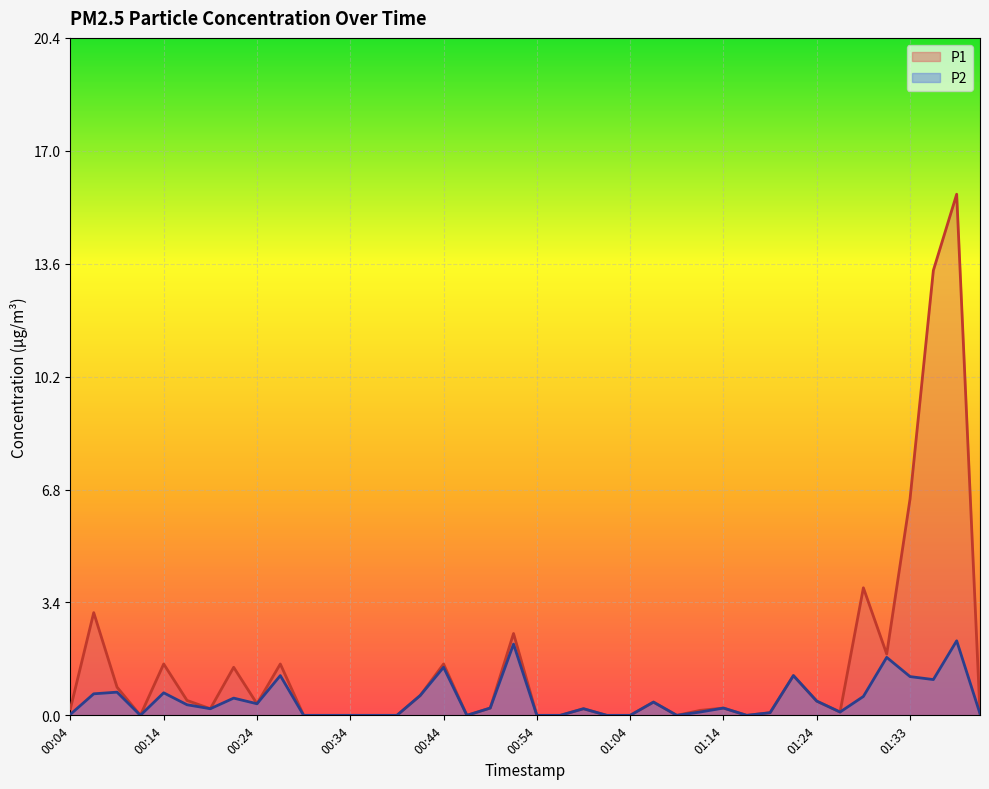

Between 01:16 and 01:38, which series saw the biggest shift?

P1